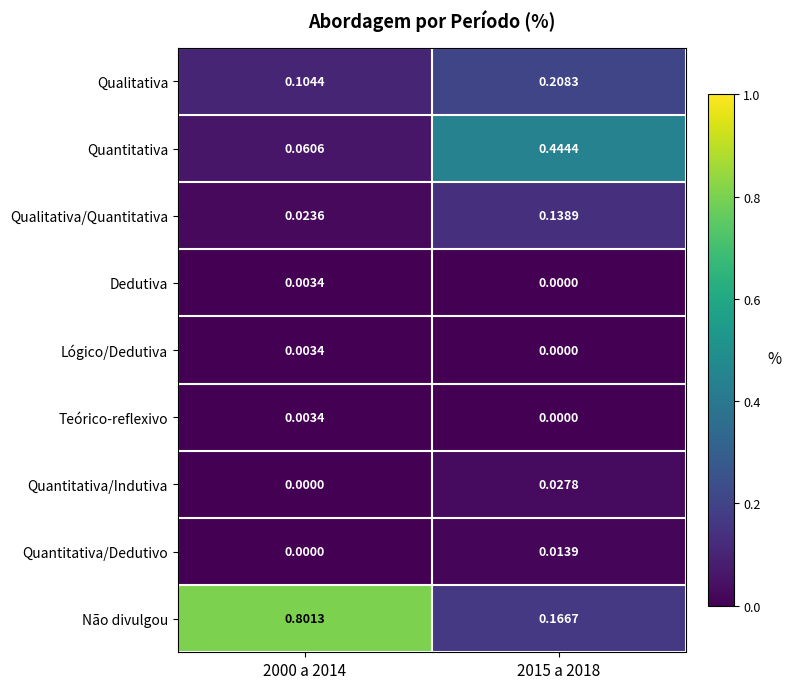

Which series has the largest range (max minus min)?

Não divulgou